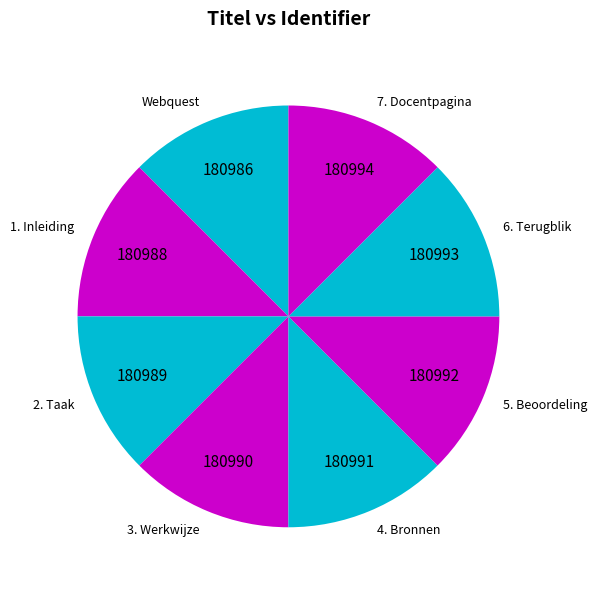

Is the sum of 5. Beoordeling and 3. Werkwijze greater than half?

No